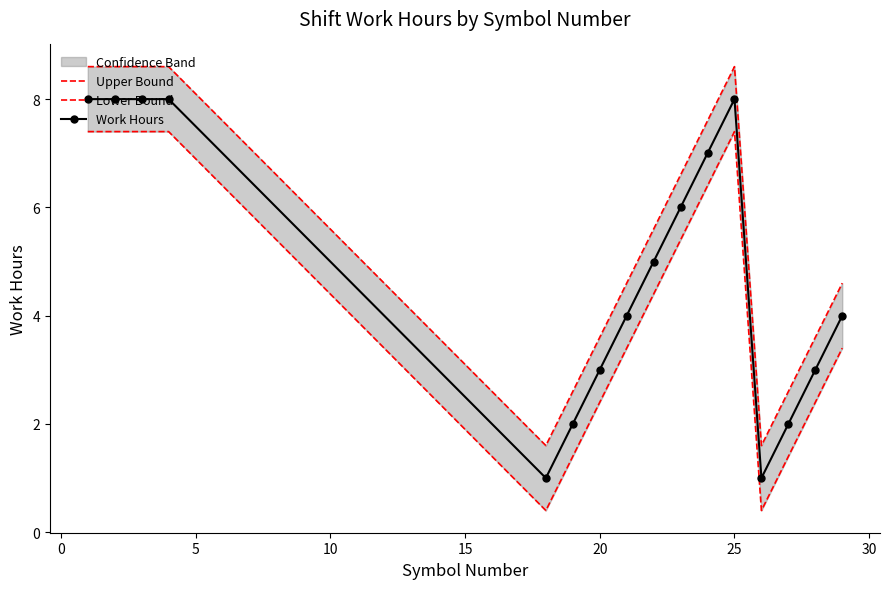

True or false: Lower Bound and Work Hours cross at least once.

False